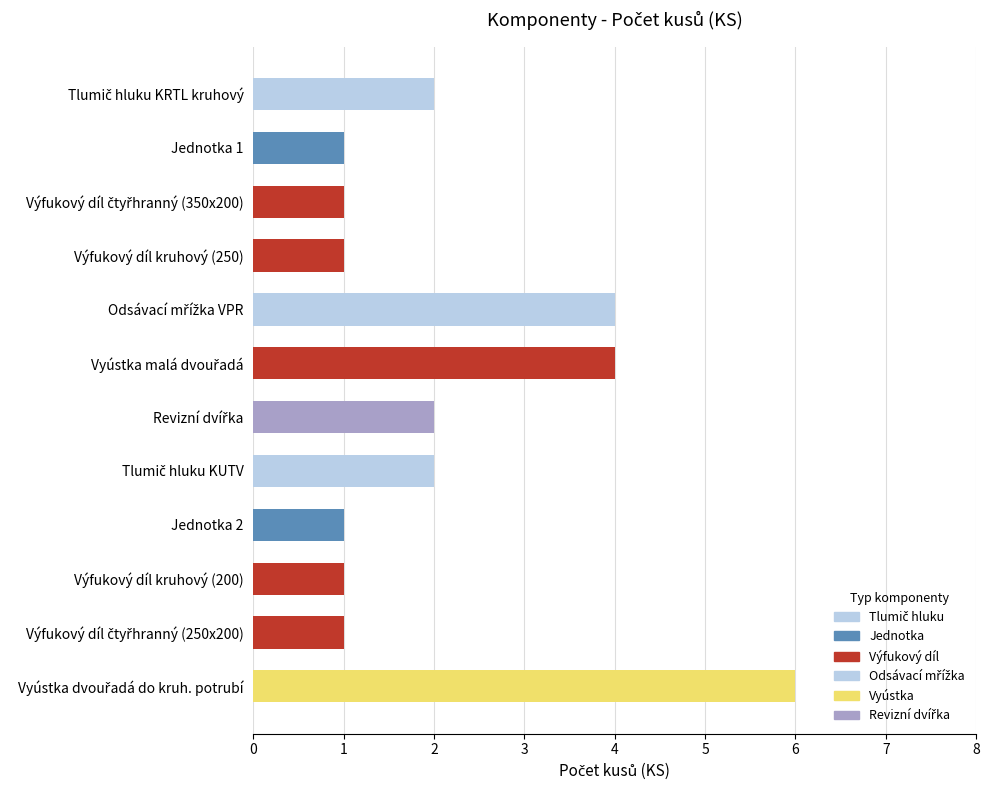

The chart shows a value of 2 at Výfukový díl kruhový (200). True or false?

False